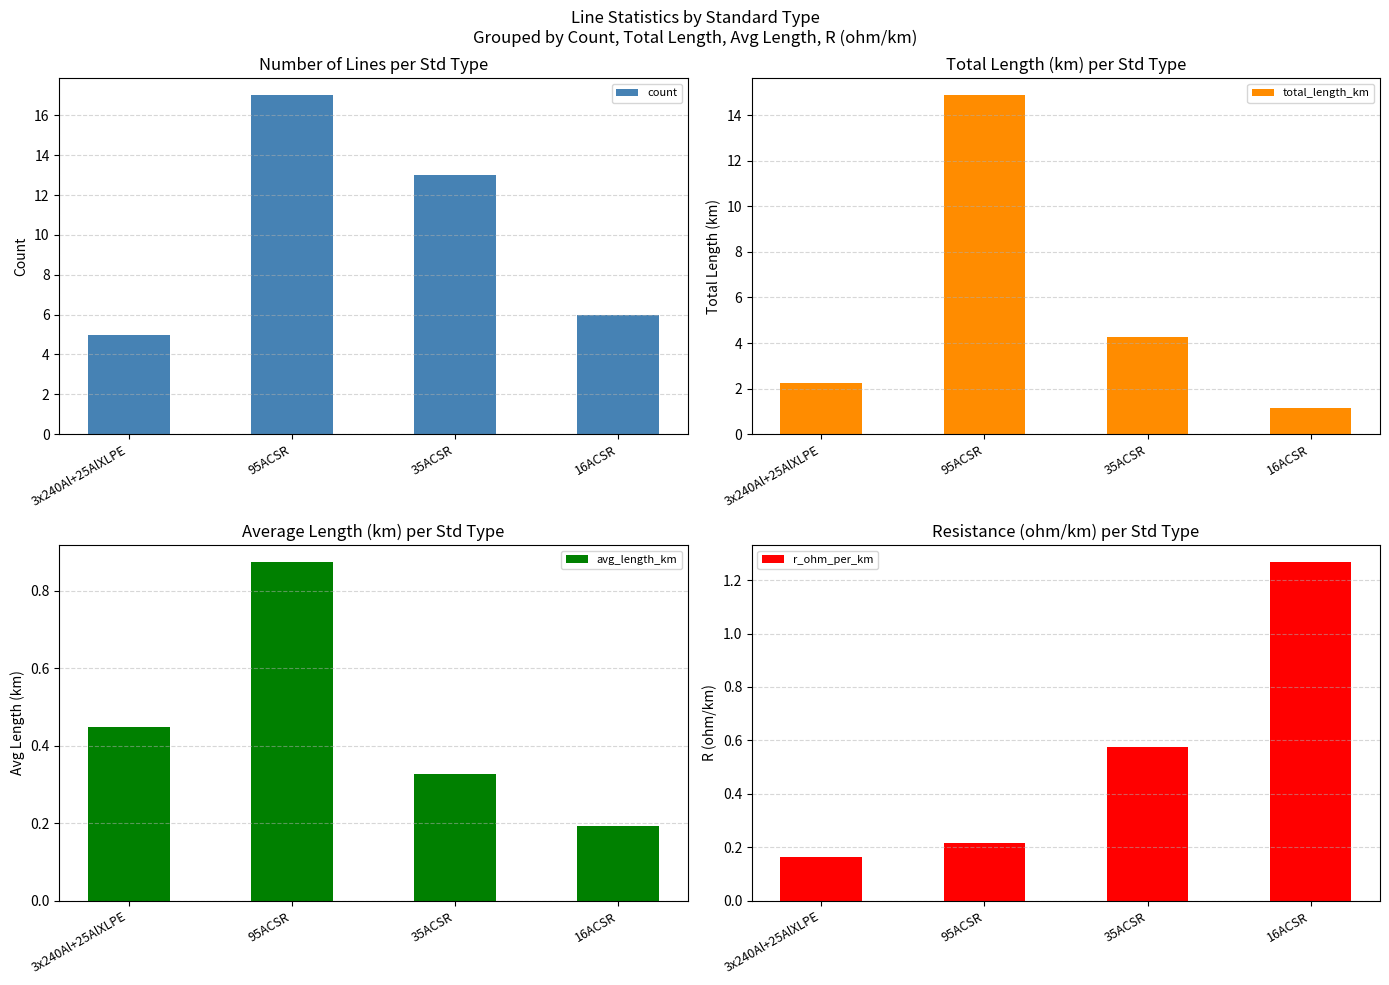

What is the difference between the count values at 95ACSR and 16ACSR?

11